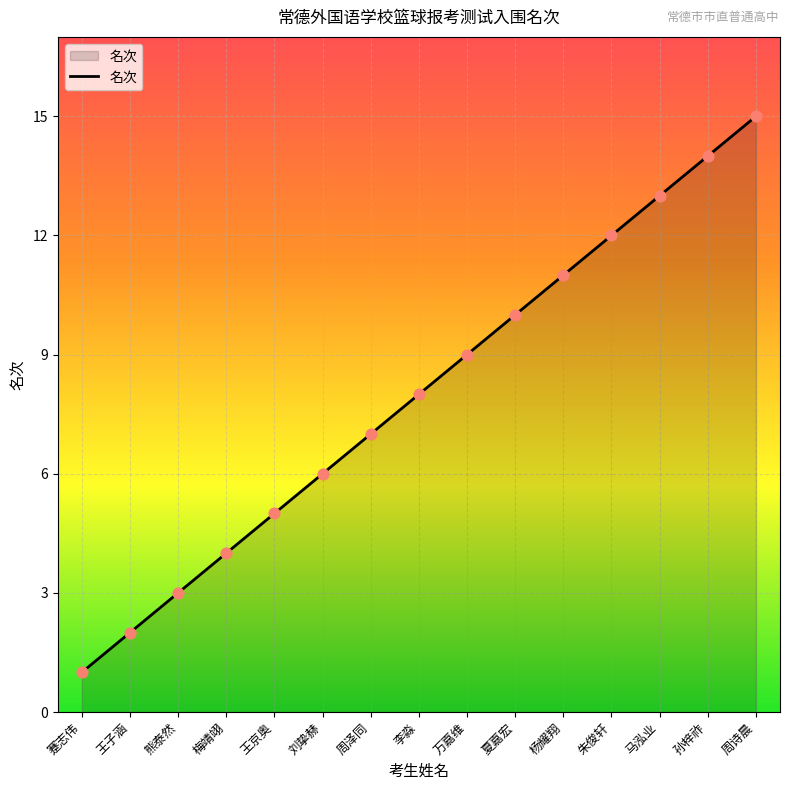

What is the change in value from 王子涵 to 李淼?

+6